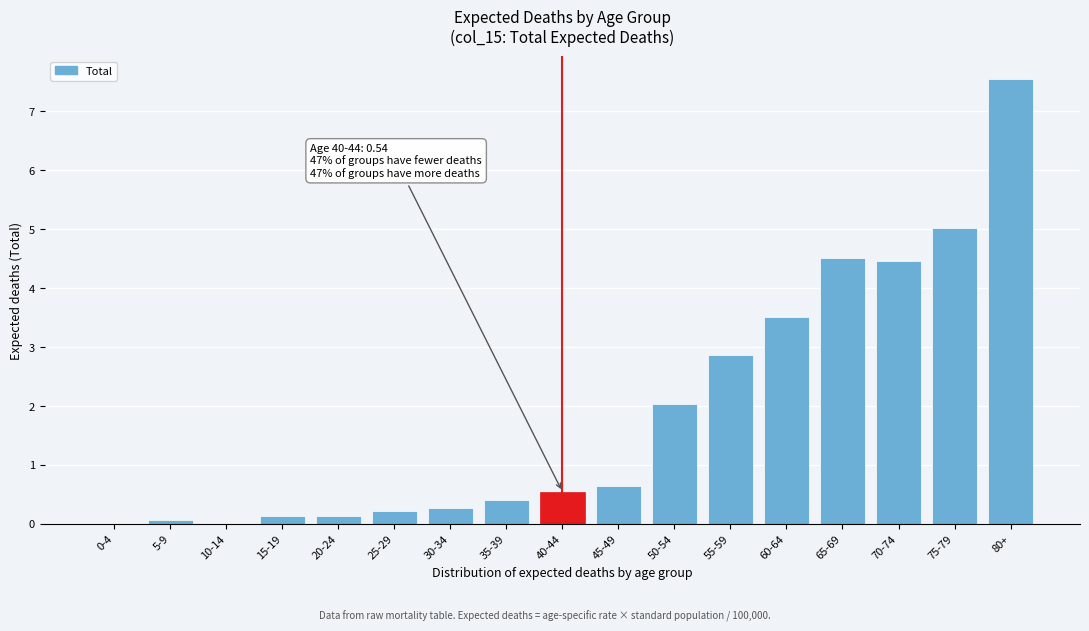

Reading left to right, transcribe all the data shown in this chart.

0-4=0.0	5-9=0.1	10-14=0.0	15-19=0.1	20-24=0.1	25-29=0.2	30-34=0.3	35-39=0.4	40-44=0.5	45-49=0.6	50-54=2.0	55-59=2.9	60-64=3.5	65-69=4.5	70-74=4.5	75-79=5.0	80+=7.6